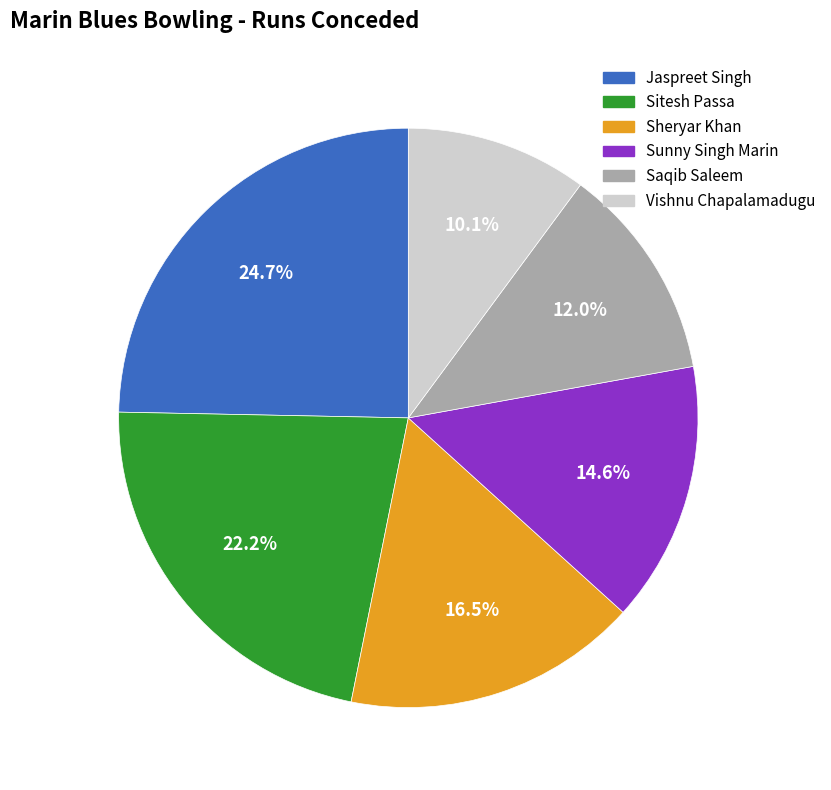

To the nearest percent, what portion does Sunny Singh Marin represent?

15%